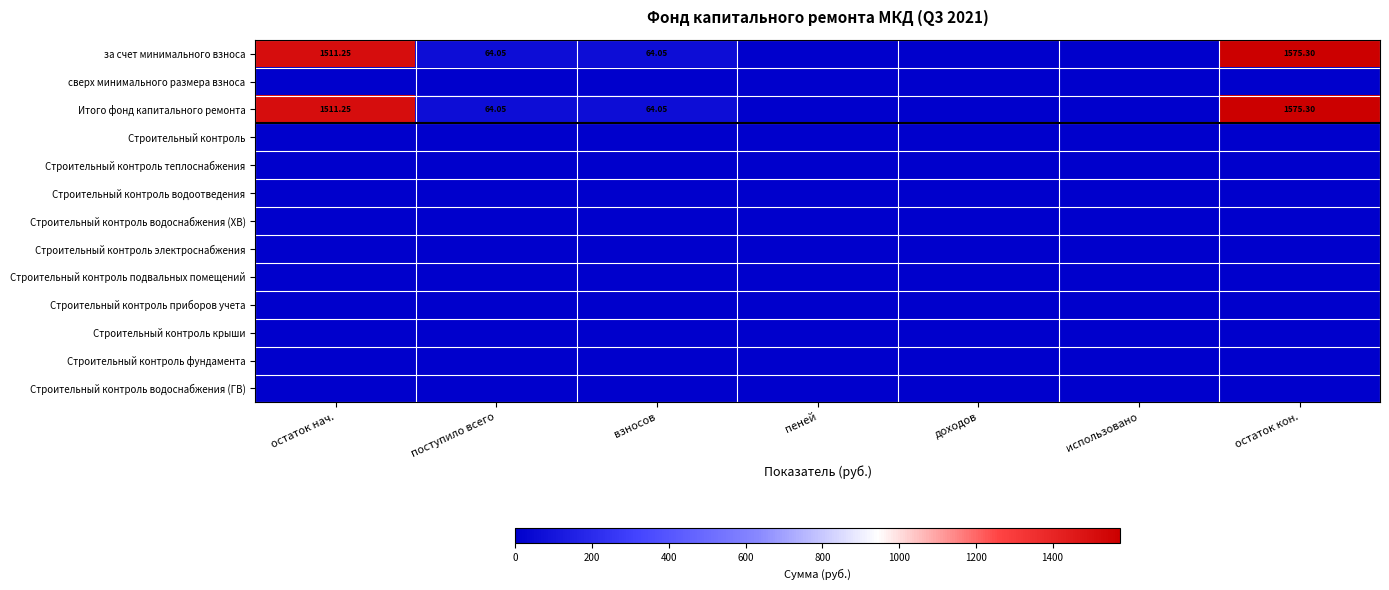

What is the total value across all series at остаток кон.?

3150.6